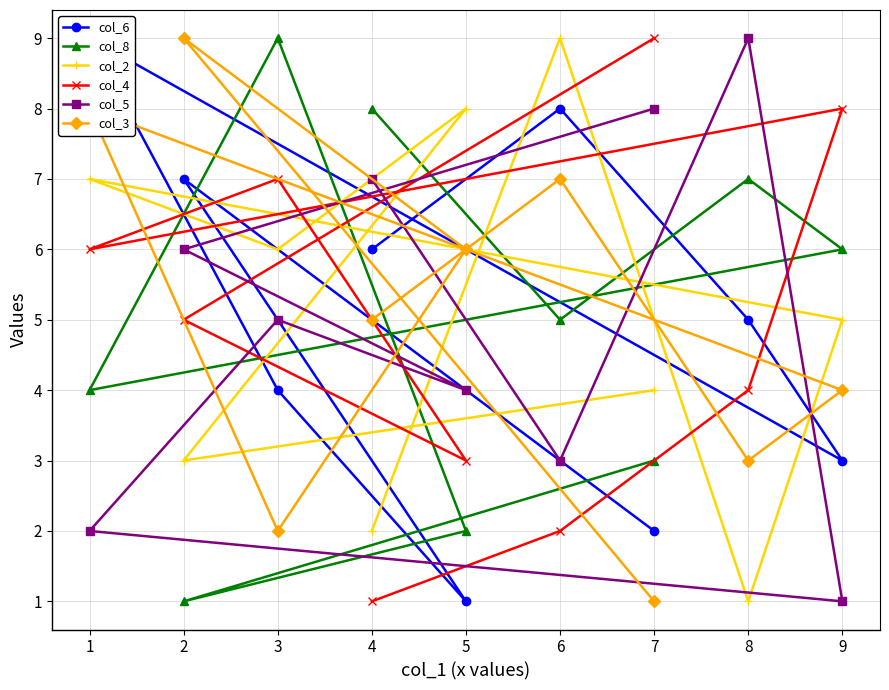

What is the approximate value of col_5 at 8?

9